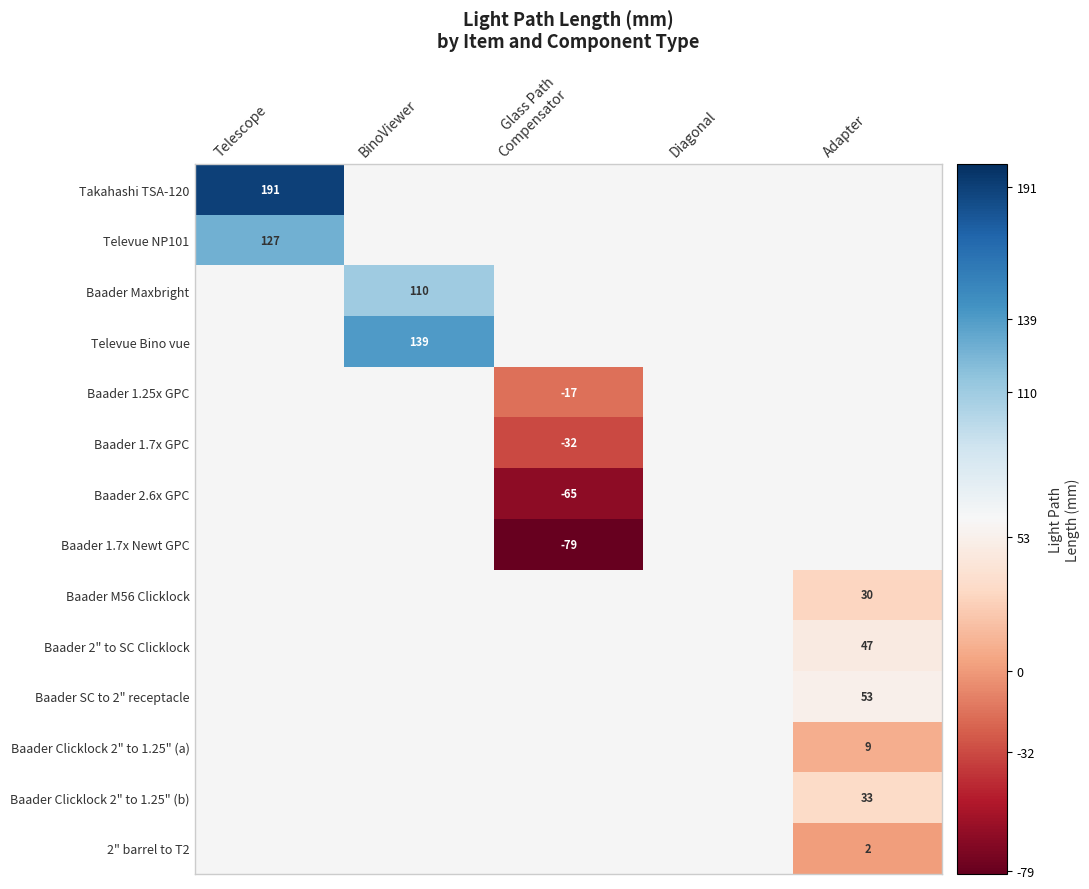

How many data points does each series have?

5